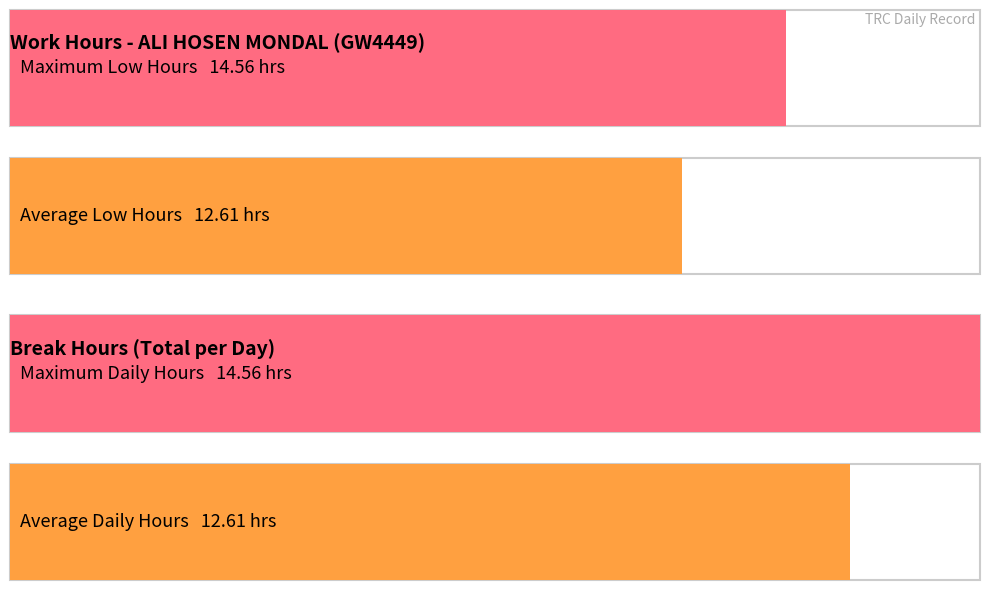

The chart shows a value of 14.6 at 20. True or false?

True